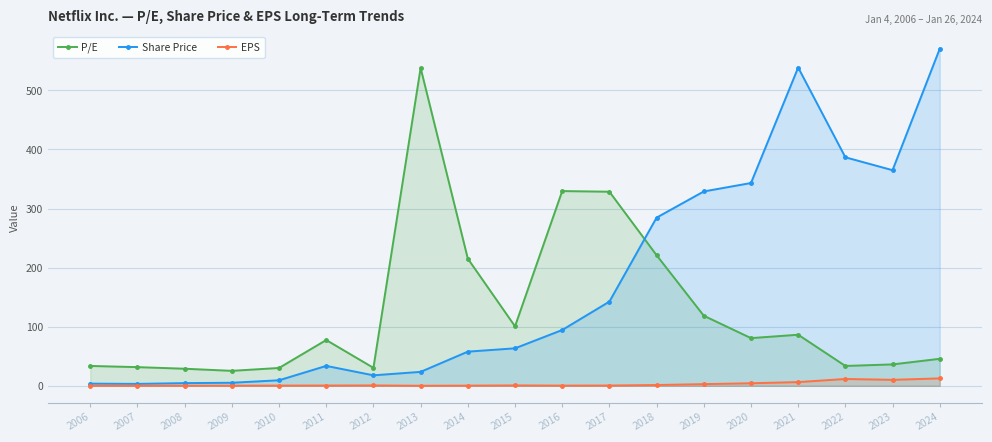

Reading left to right, extract all data points from this chart.

P/E: 2006=33.6	2007=31.6	2008=28.9	2009=25.3	2010=30.1	2011=77.4	2012=30.4	2013=537.9	2014=215.2	2015=100.6	2016=329.5	2017=328.4	2018=220.9	2019=118.5	2020=80.7	2021=86.4	2022=33.6	2023=36.2	2024=45.6
Share Price: 2006=3.6	2007=3.2	2008=4.5	2009=5.1	2010=9.3	2011=33.6	2012=17.7	2013=23.5	2014=57.8	2015=63.4	2016=94.4	2017=142.4	2018=284.6	2019=328.9	2020=343.2	2021=538.6	2022=386.7	2023=364.9	2024=570.4
EPS: 2006=0.1	2007=0.1	2008=0.2	2009=0.2	2010=0.3	2011=0.4	2012=0.6	2013=0.0	2014=0.3	2015=0.6	2016=0.3	2017=0.4	2018=1.3	2019=2.8	2020=4.2	2021=6.2	2022=11.5	2023=10.1	2024=12.5